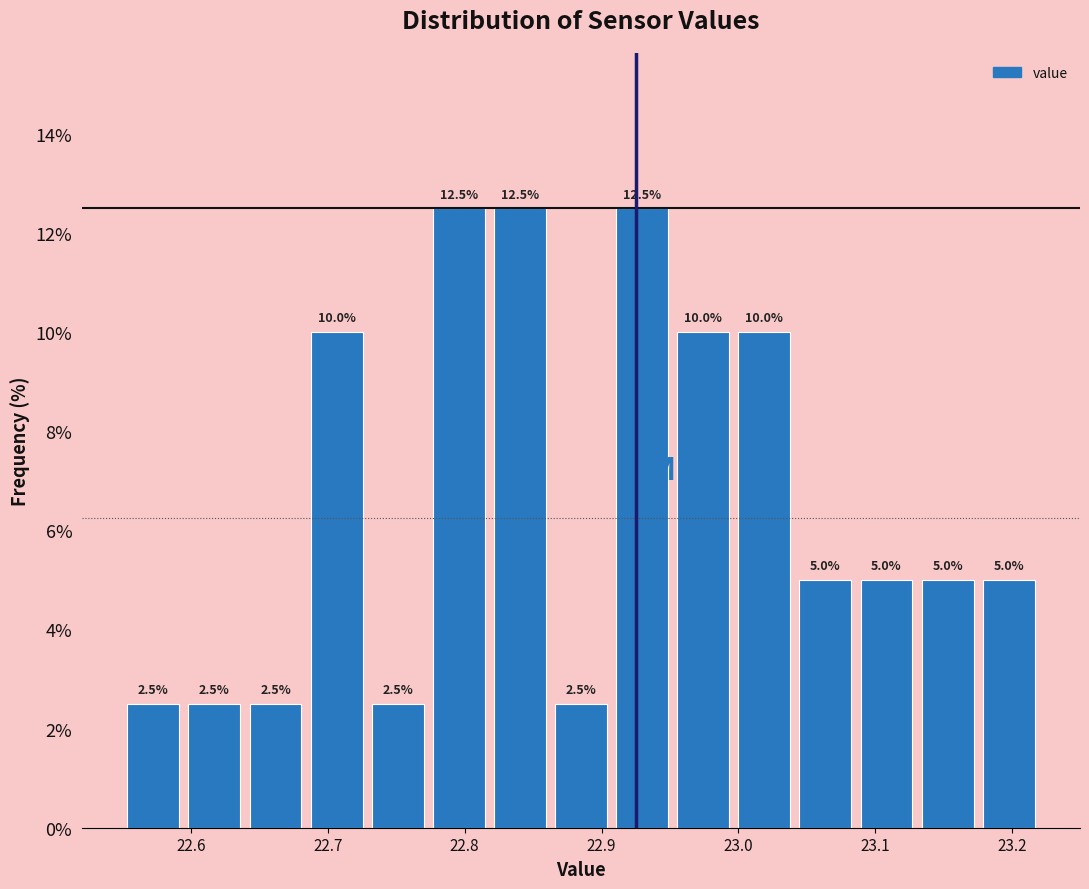

How tall is the bar that spans 22.73 to 22.77 on the x-axis? The bar edges are not printed on the chart, so give them approximately, as read against the axis.

2.5